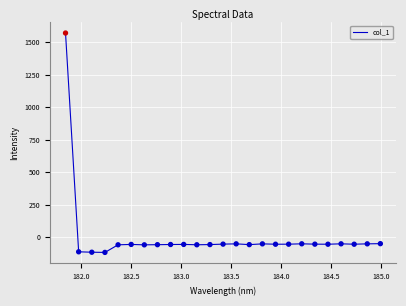

What is the greatest value displayed?

1571.2